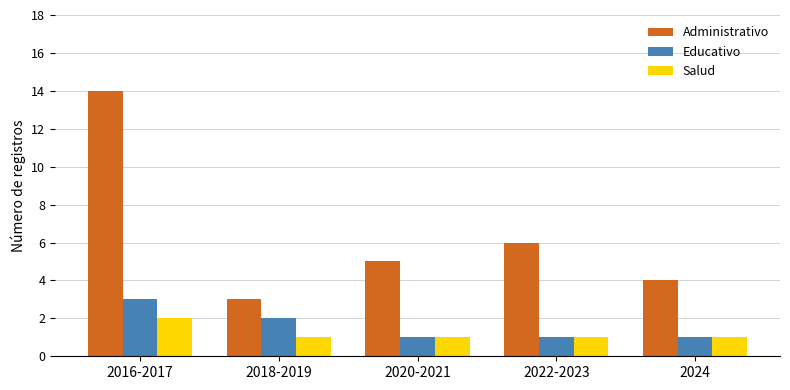

What is the label of the 1st bar from the left?

2016-2017